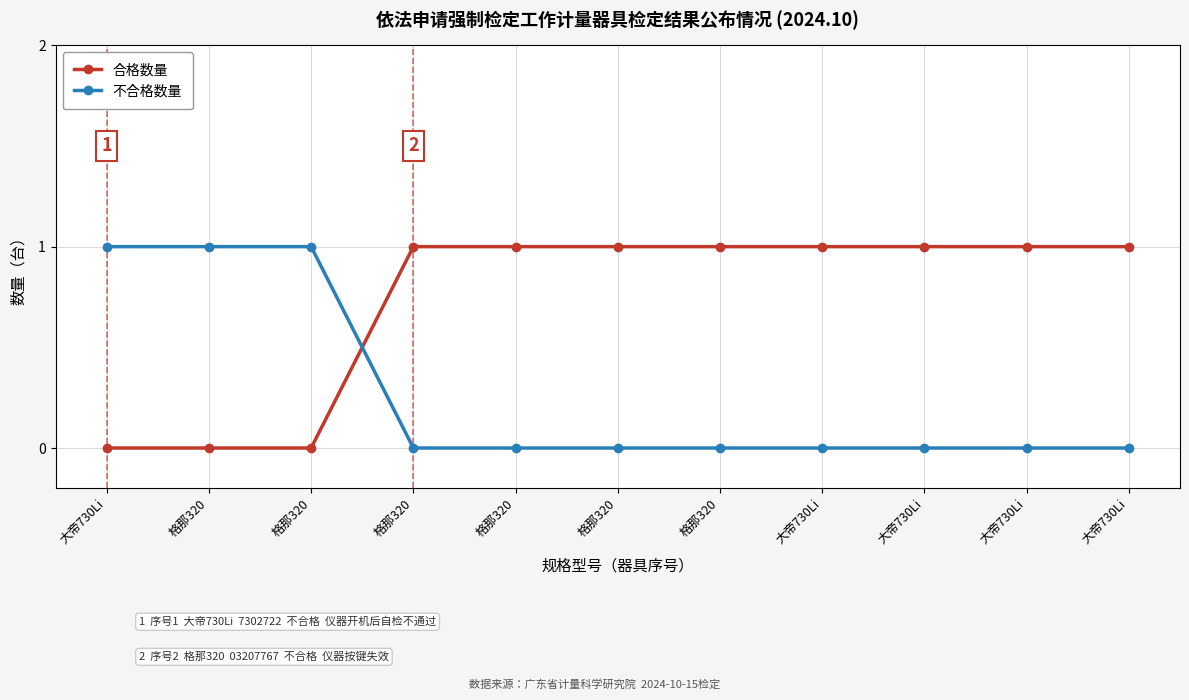

Rank the series at 大帝730Li from lowest to highest value.

合格数量, 不合格数量